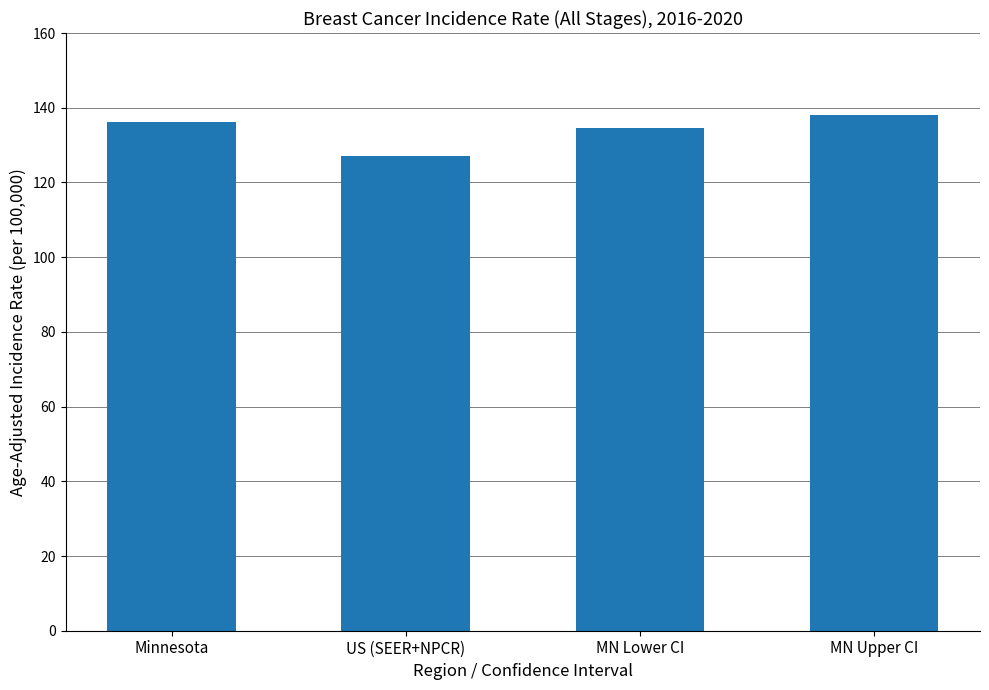

What value does the data have at MN Upper CI?

138.1